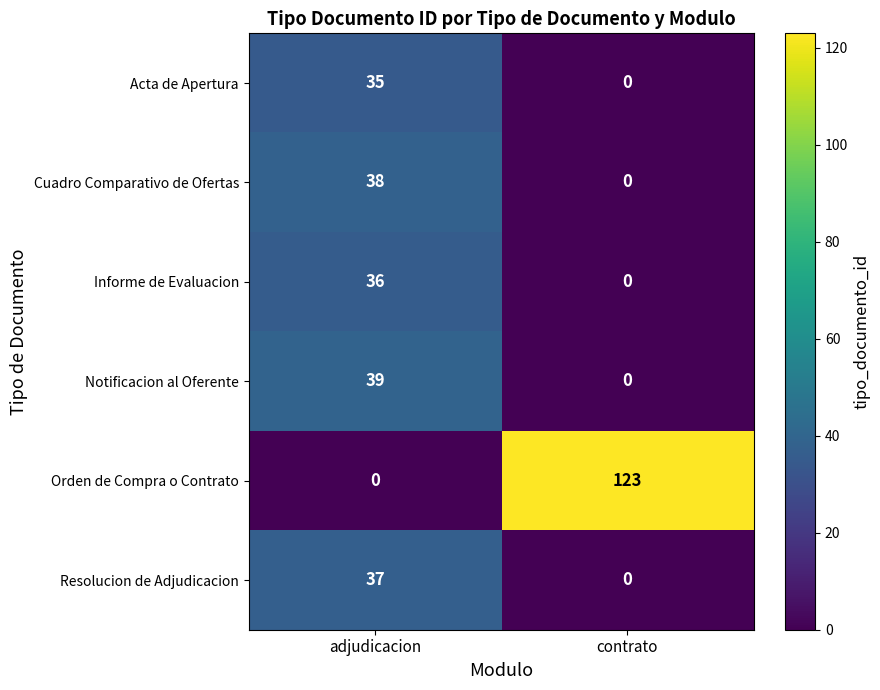

How many data points does each series have?

2